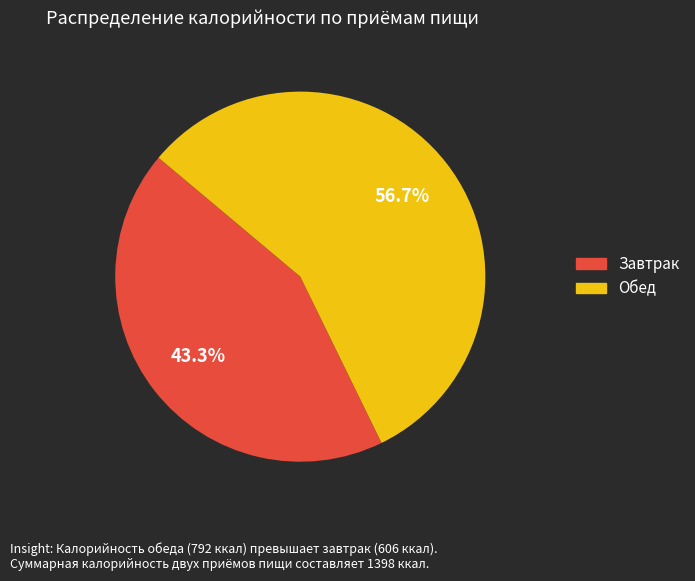

To the nearest percent, what percentage of the pie is Обед?

57%